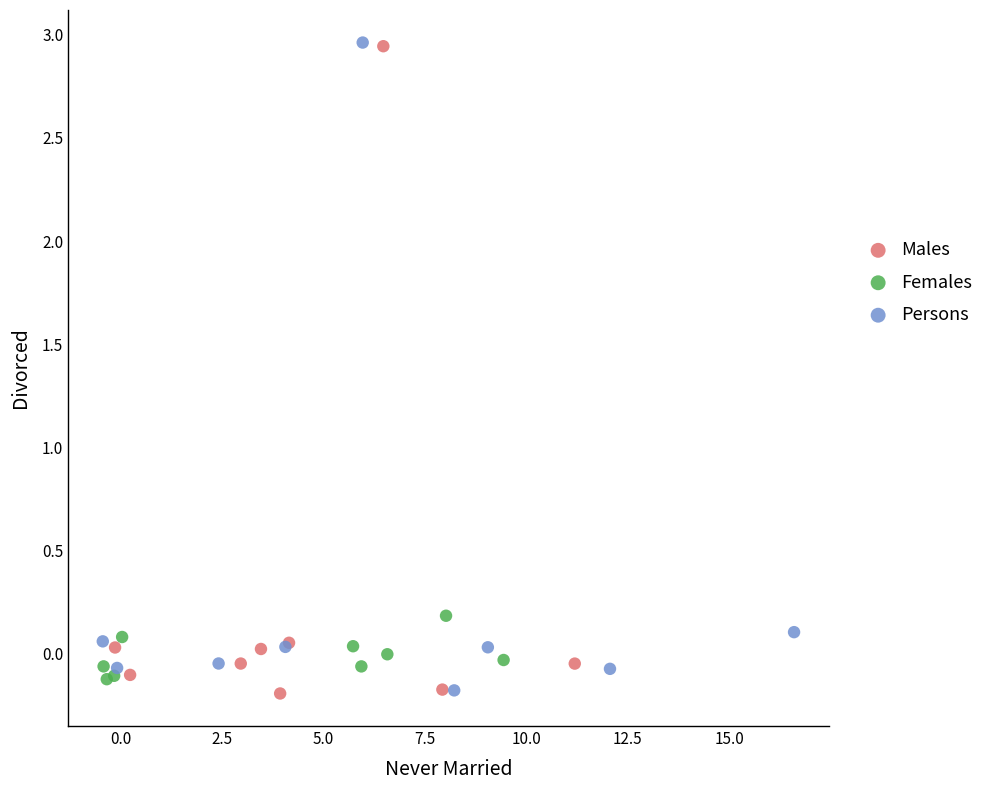

What are all the series names shown in the legend?

Males, Females, Persons